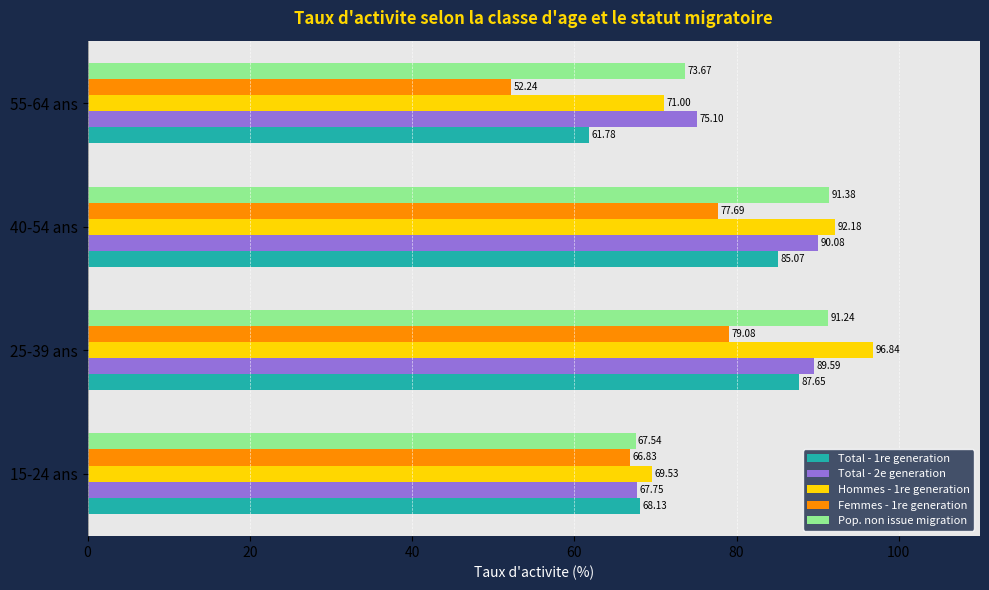

What is the difference between the Total - 2e generation values at 40-54 ans and 15-24 ans?

22.3